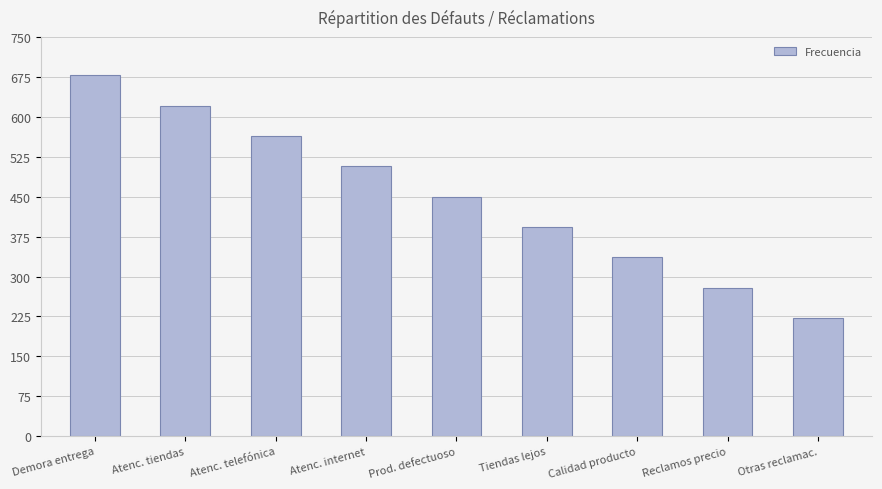

What value does the data have at Atenc. internet?

507